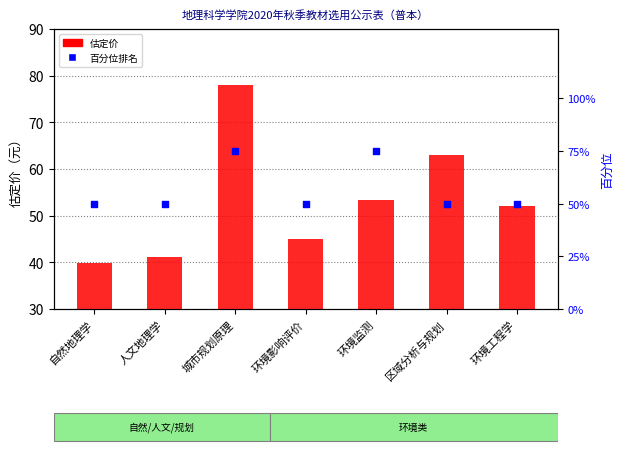

Which series reaches the maximum Y coordinate?

估定价